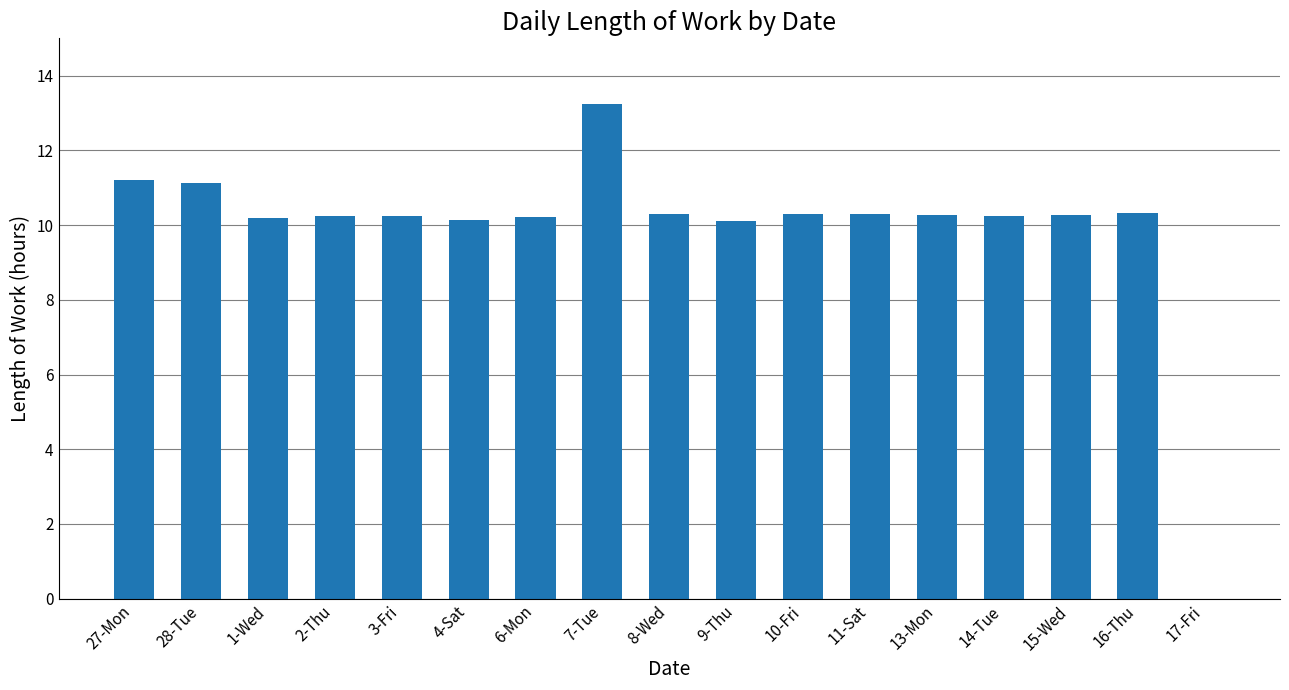

Between 7-Tue and 15-Wed, which is larger?

7-Tue